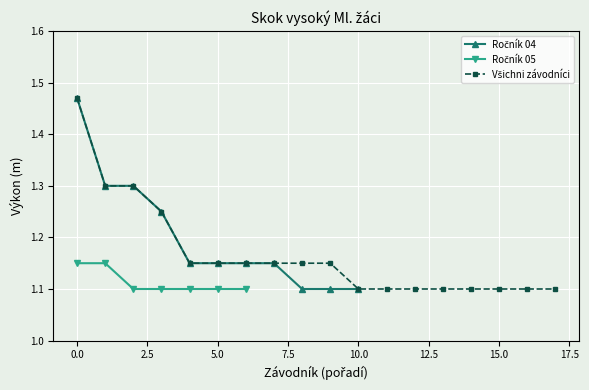

The value at Hendrych is 0.3. True or false?

False